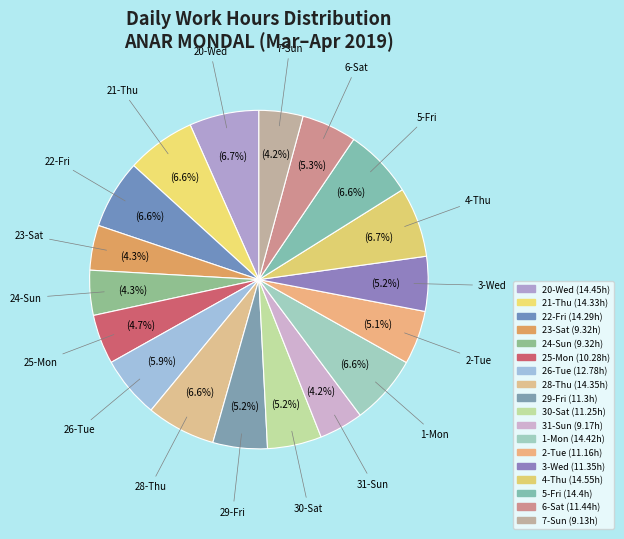

True or false: 24-Sun accounts for 11% of the total.

False